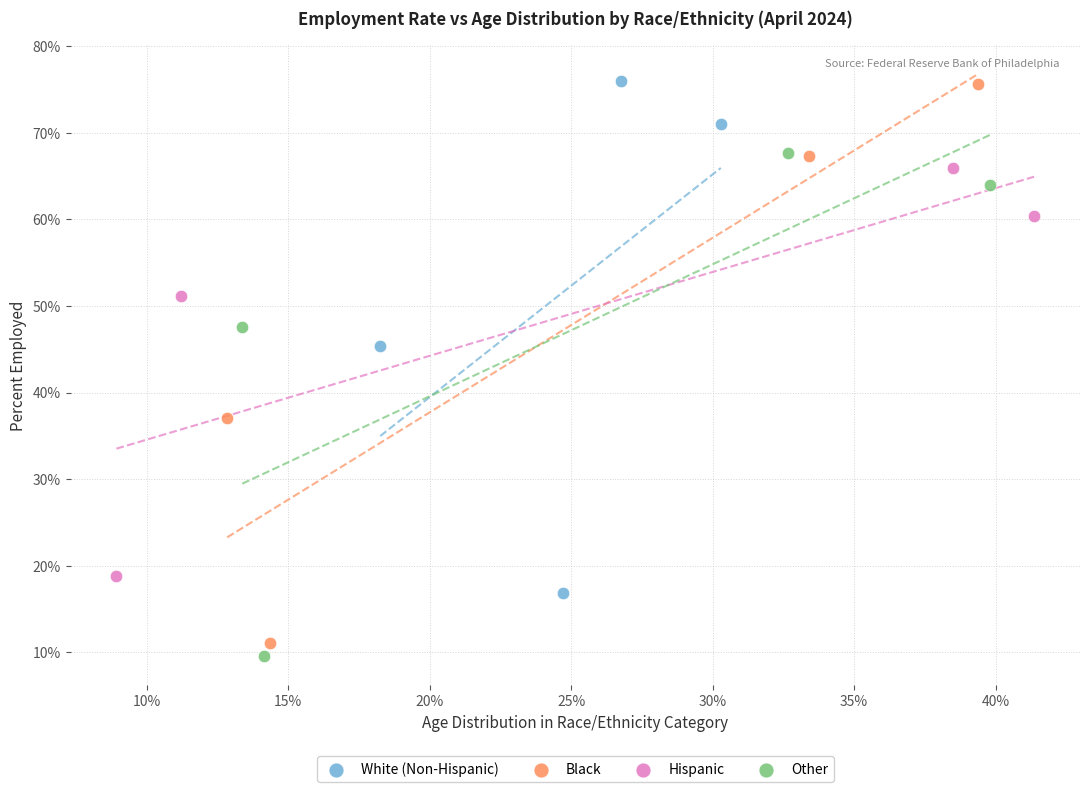

What are all the series names shown in the legend?

White (Non-Hispanic), Black, Hispanic, Other